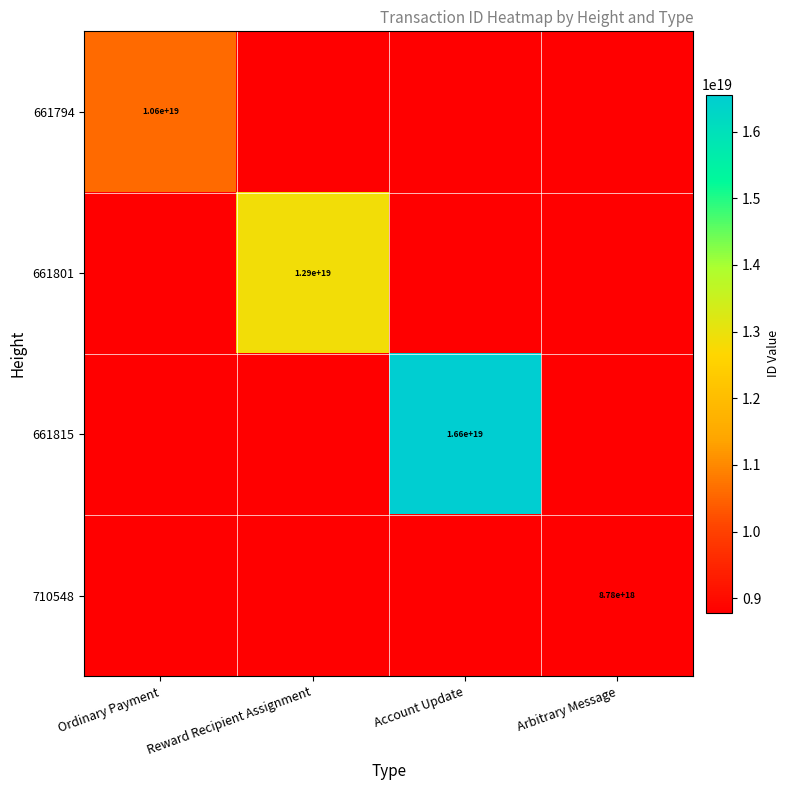

True or false: 661801 has a value of 2820081568234270208 at Reward Recipient Assignment.

False